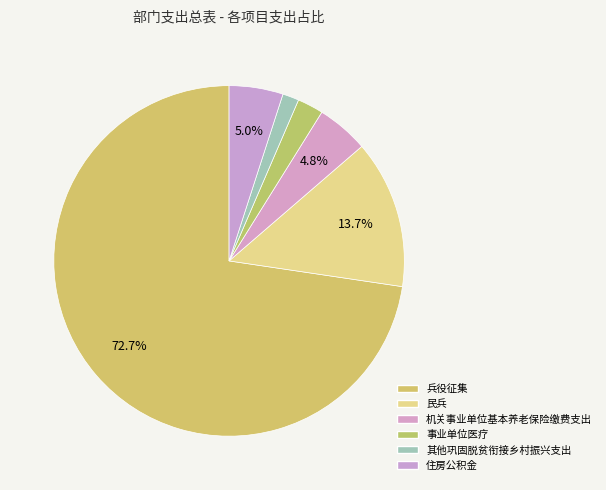

Does any single category account for the majority?

Yes